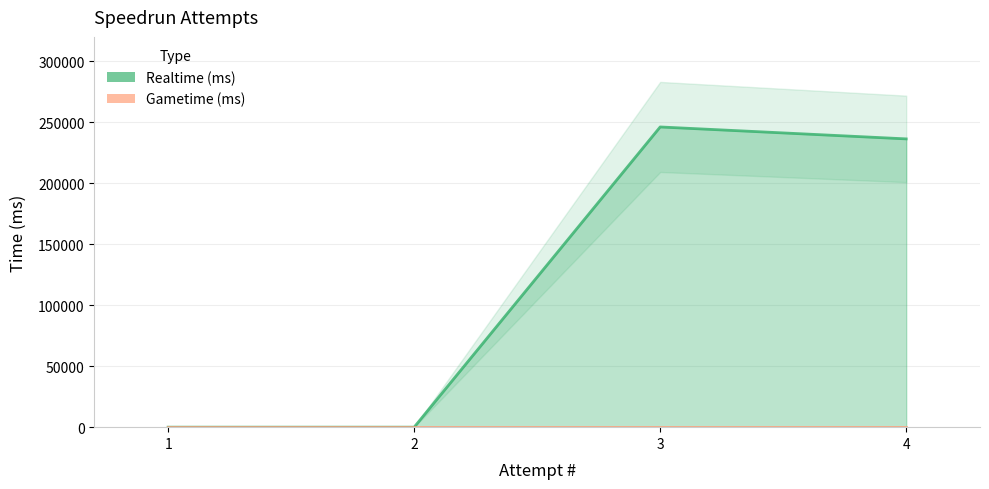

Reading right to left, what are all the values shown in this chart?

4=236298	3=246077	2=0	1=0